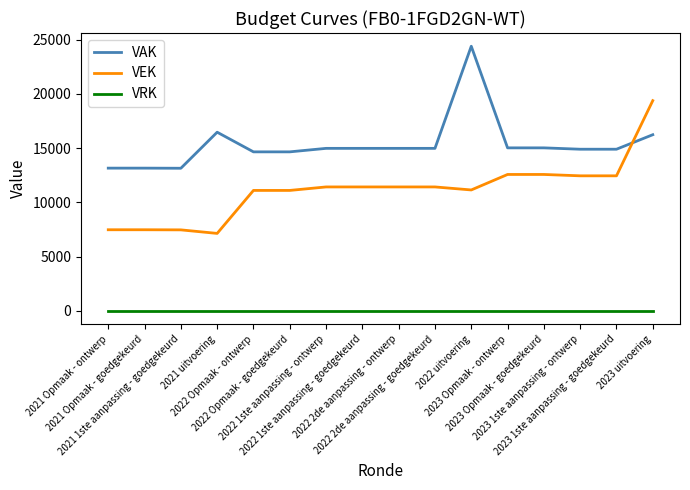

The VEK series shows 3531 at 2022 1ste aanpassing - ontwerp. True or false?

False